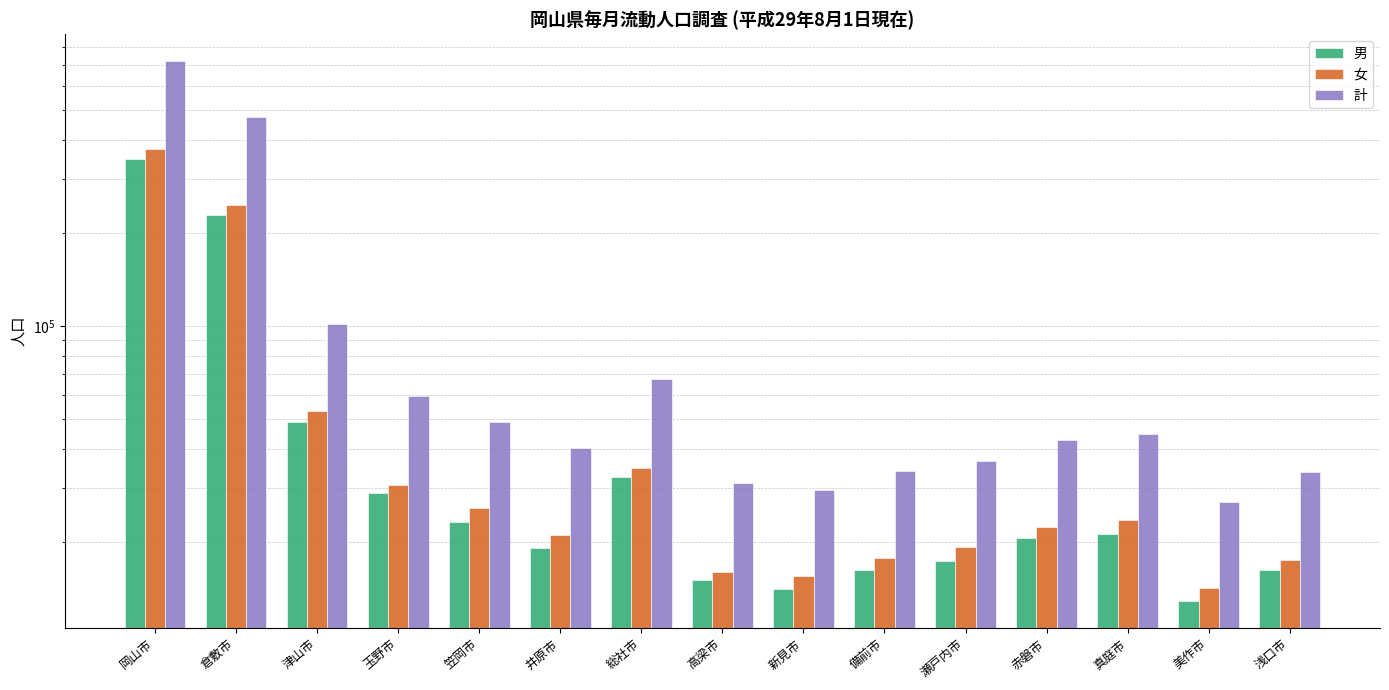

Reading left to right, list all the values displayed in this chart.

男: 346919	229929	48814	28856	23175	19178	32521	15035	14079	16206	17332	20575	21259	12881	16216
女: 374244	247260	53189	30585	25708	21158	34729	16038	15532	17797	19257	22349	23601	14191	17535
計: 721163	477189	102003	59441	48883	40336	67250	31073	29611	34003	36589	42924	44860	27072	33751